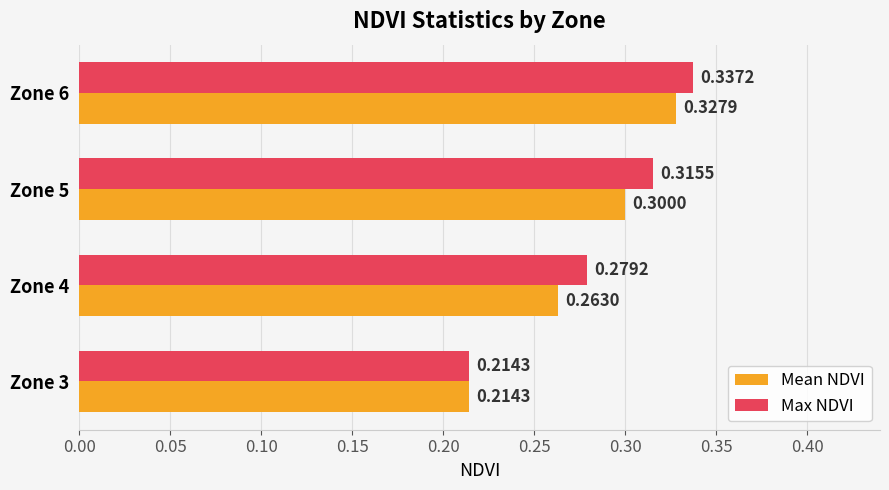

Rank the series by their maximum value, from highest to lowest.

Max NDVI, Mean NDVI